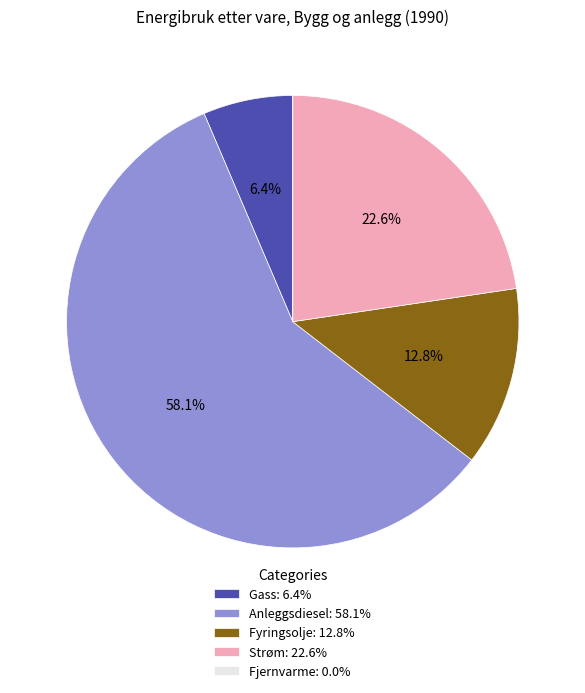

Which has a higher value, Anleggsdiesel: 58.1% or Strøm: 22.6%?

Anleggsdiesel: 58.1%